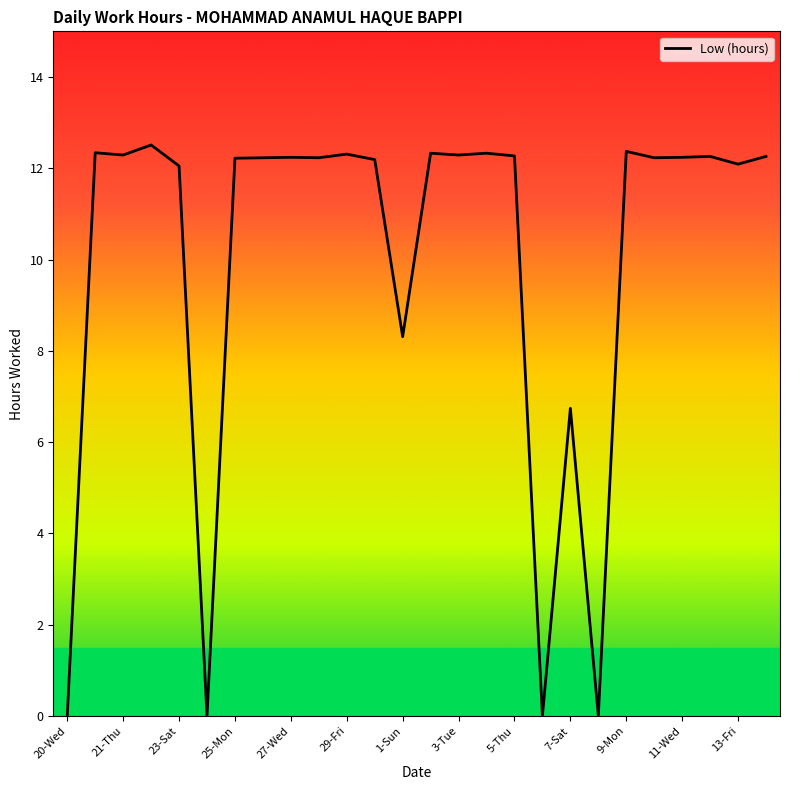

What is the difference between the maximum and minimum values?

12.5